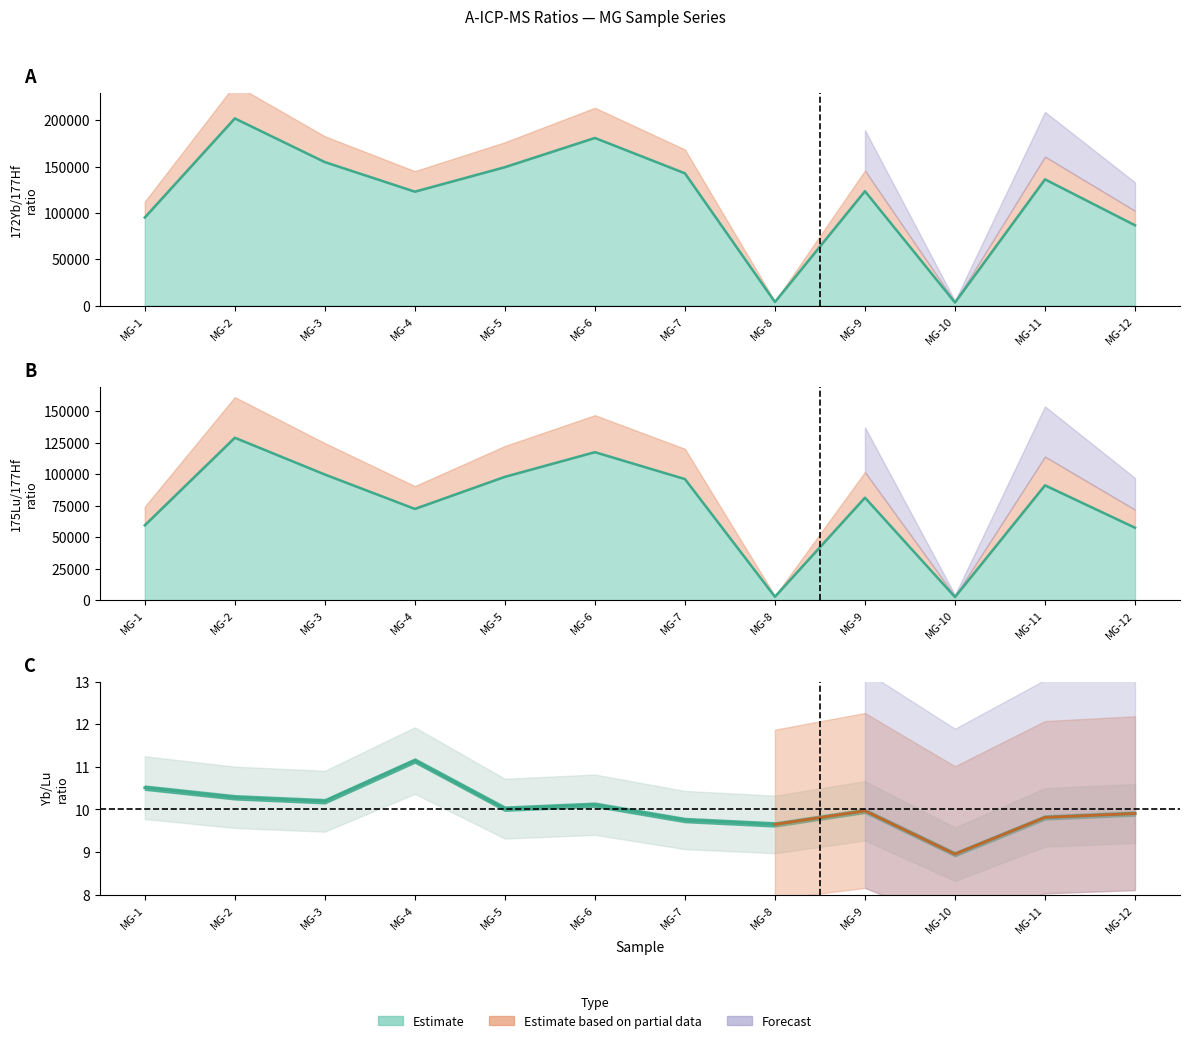

Rank the series at MG-7 from lowest to highest value.

Yb/Lu, 175Lu/177Hf, 172Yb/177Hf